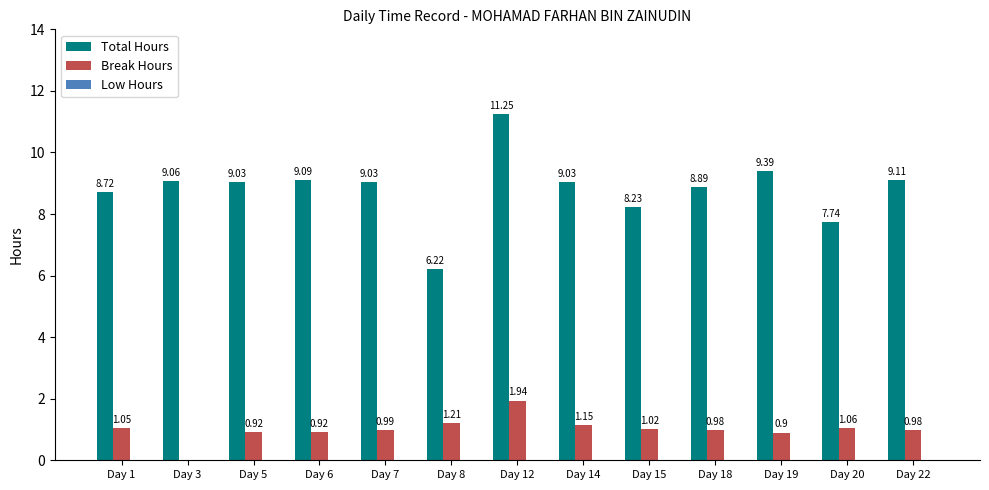

Which series changed the most between Day 14 and Day 20?

Total Hours